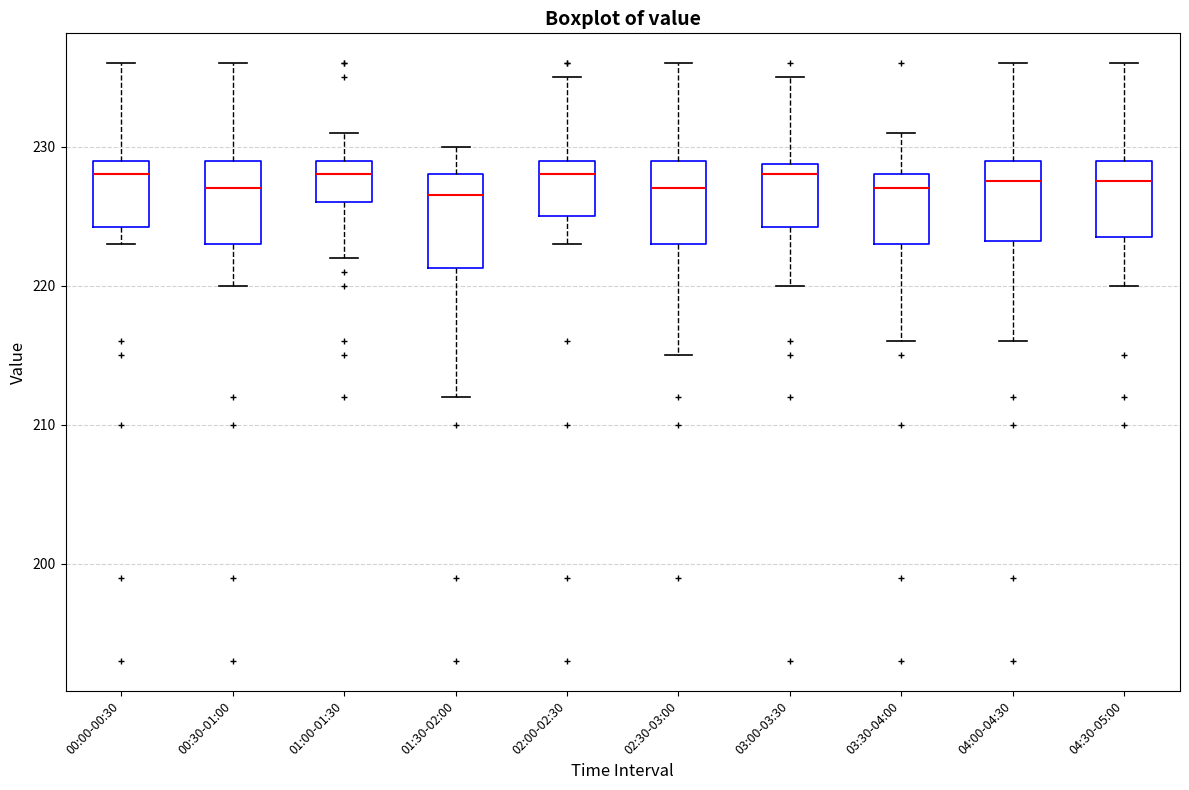

Reading left to right, read every box against the y-axis: the position of its median line, the range the box covers, and the ends of its whiskers. The values are not printed on the chart, so give them approximately, as read against the axis.

00:00-00:30: median 228, box 224 to 229, whiskers 223 to 236
00:30-01:00: median 227, box 223 to 229, whiskers 220 to 236
01:00-01:30: median 228, box 226 to 229, whiskers 222 to 231
01:30-02:00: median 227, box 221 to 228, whiskers 212 to 230
02:00-02:30: median 228, box 225 to 229, whiskers 223 to 235
02:30-03:00: median 227, box 223 to 229, whiskers 215 to 236
03:00-03:30: median 228, box 224 to 229, whiskers 220 to 235
03:30-04:00: median 227, box 223 to 228, whiskers 216 to 231
04:00-04:30: median 228, box 223 to 229, whiskers 216 to 236
04:30-05:00: median 228, box 224 to 229, whiskers 220 to 236